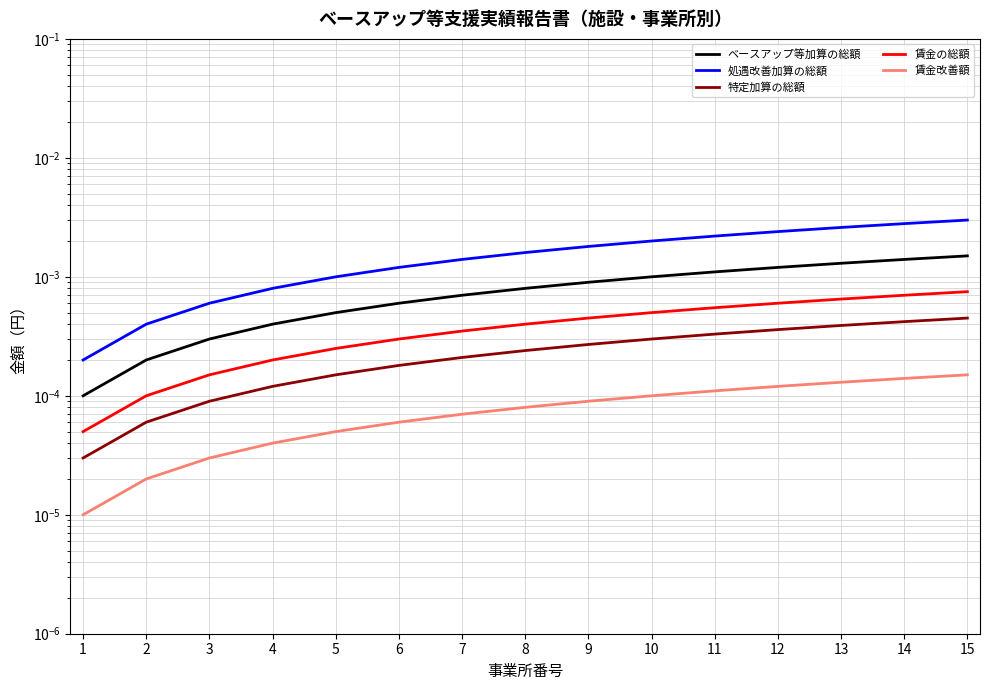

Between 4 and 13, which series saw the biggest shift?

処遇改善加算の総額